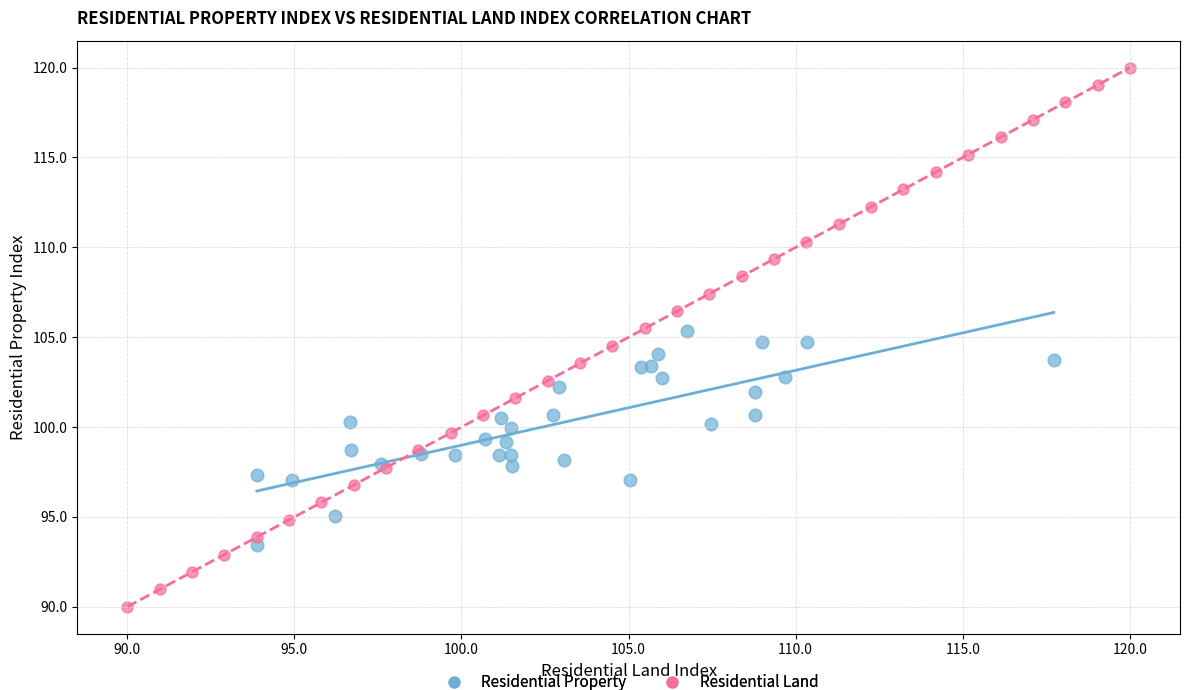

Which series contains the highest Y value?

Residential Land